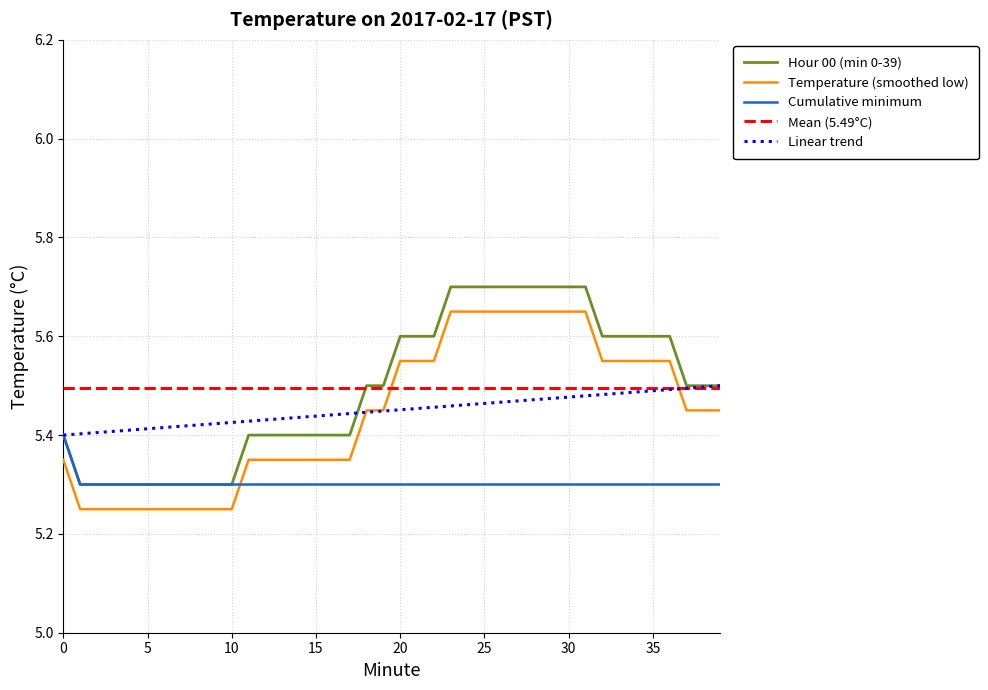

After their last crossing, which series has the higher values: Cumulative minimum or Temperature (smoothed low)?

Temperature (smoothed low)